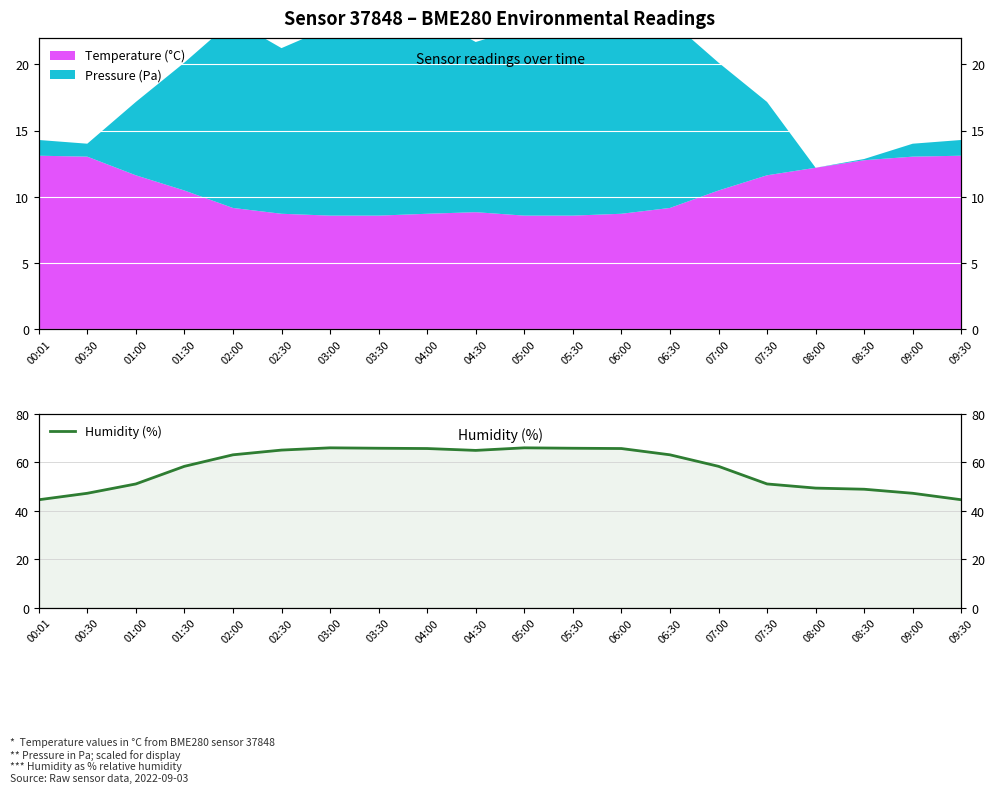

Reading left to right, what are all the values shown in this chart?

00:01=44.5	00:30=47.2	01:00=51.1	01:30=58.3	02:00=63.1	02:30=65.0	03:00=66.0	03:30=65.8	04:00=65.7	04:30=64.9	05:00=66.0	05:30=65.8	06:00=65.7	06:30=63.1	07:00=58.3	07:30=51.1	08:00=49.4	08:30=48.9	09:00=47.2	09:30=44.5